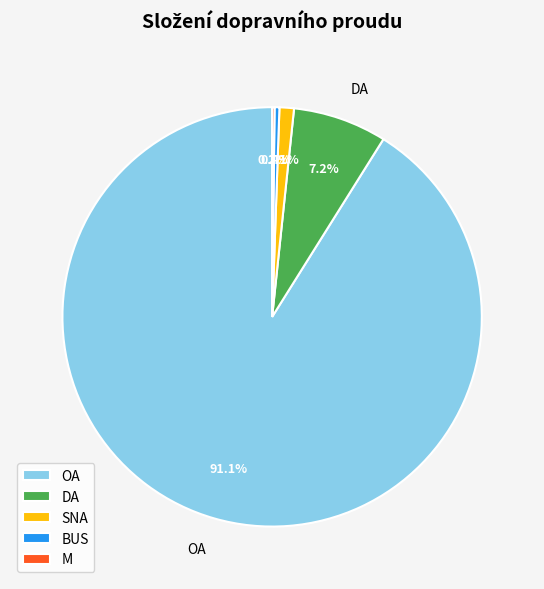

Which category has the biggest portion of the pie?

OA